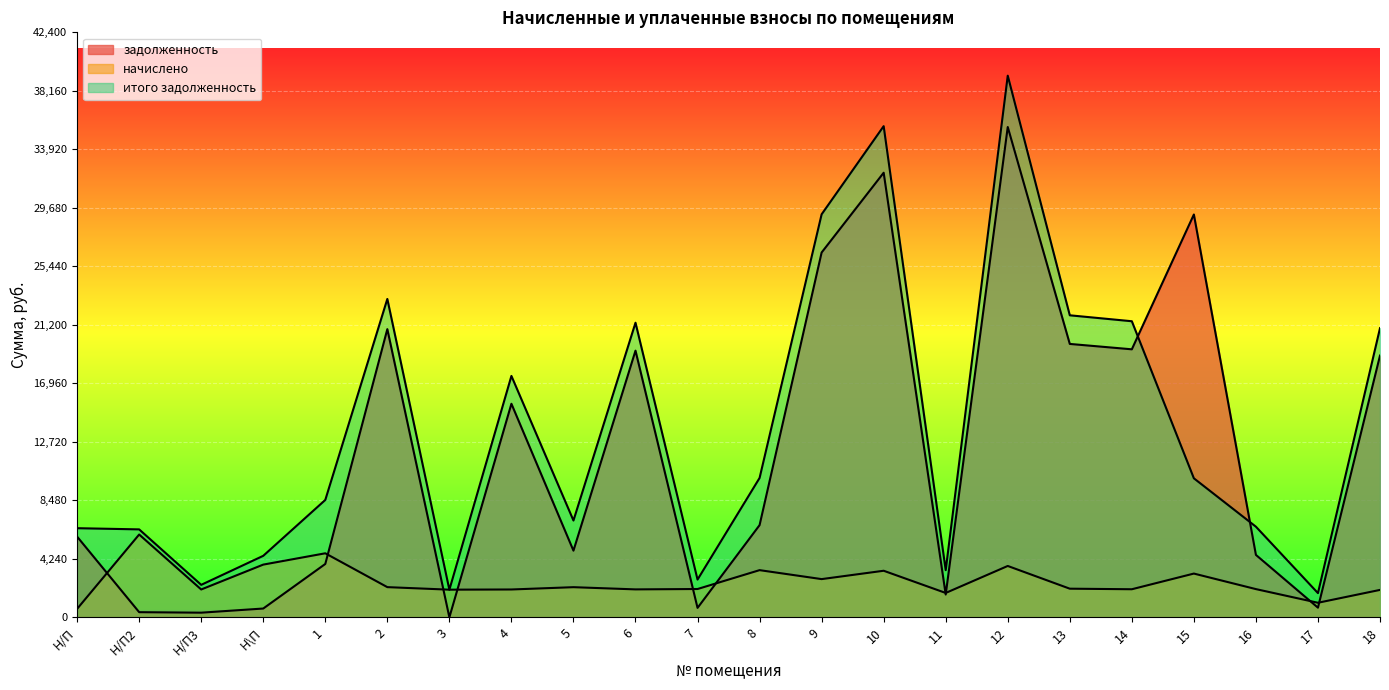

In задолженность, how many points are lower than both neighbors (excluding endpoints)?

7